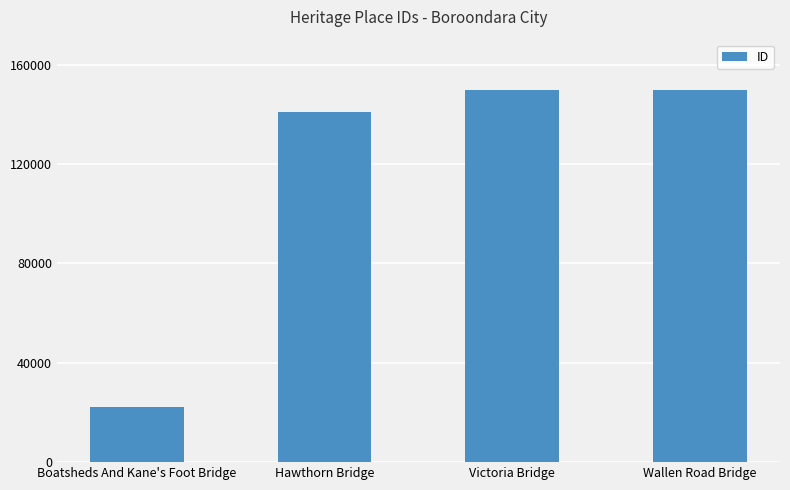

True or false: the data shows 14164 at Boatsheds And Kane's Foot Bridge.

False